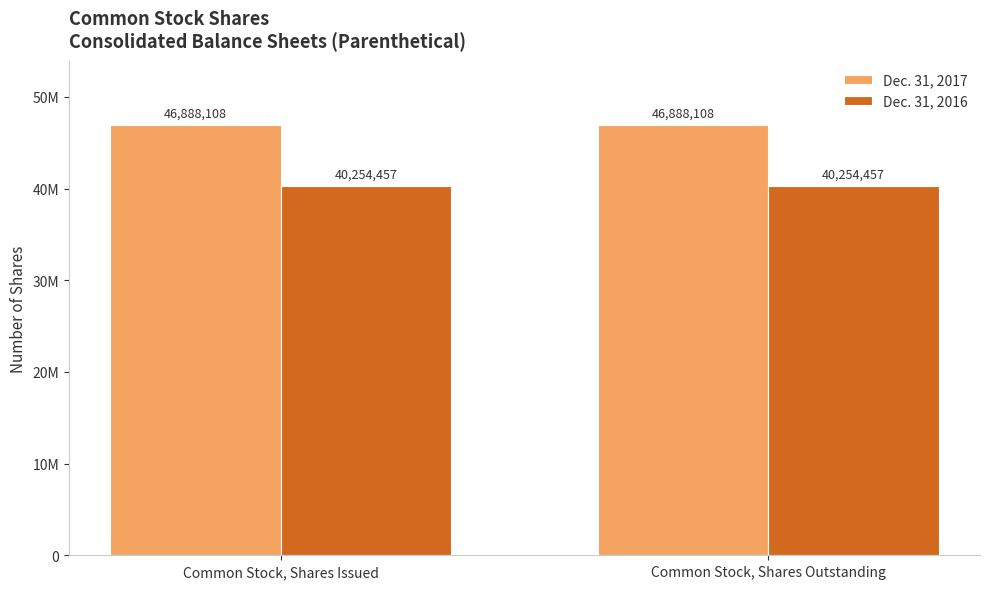

Are the bars horizontal?

No